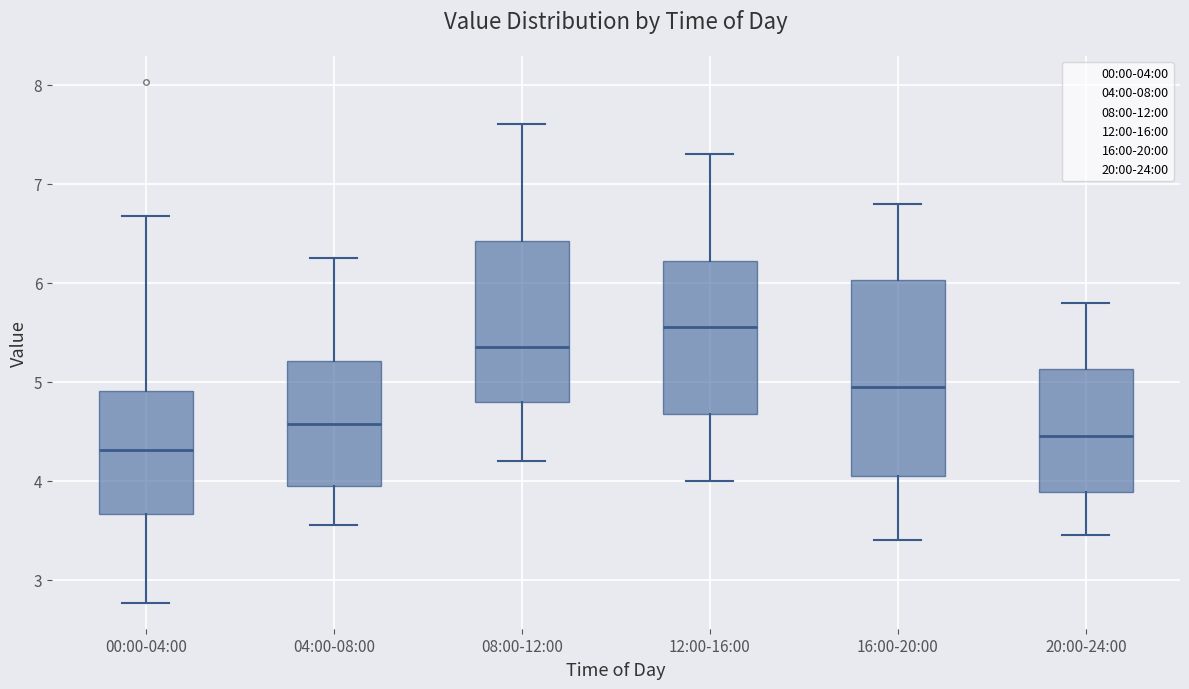

Where is the lower edge of the box for 20:00-24:00 on the y-axis? The values are not printed on the chart, so give them approximately, as read against the axis.

3.9